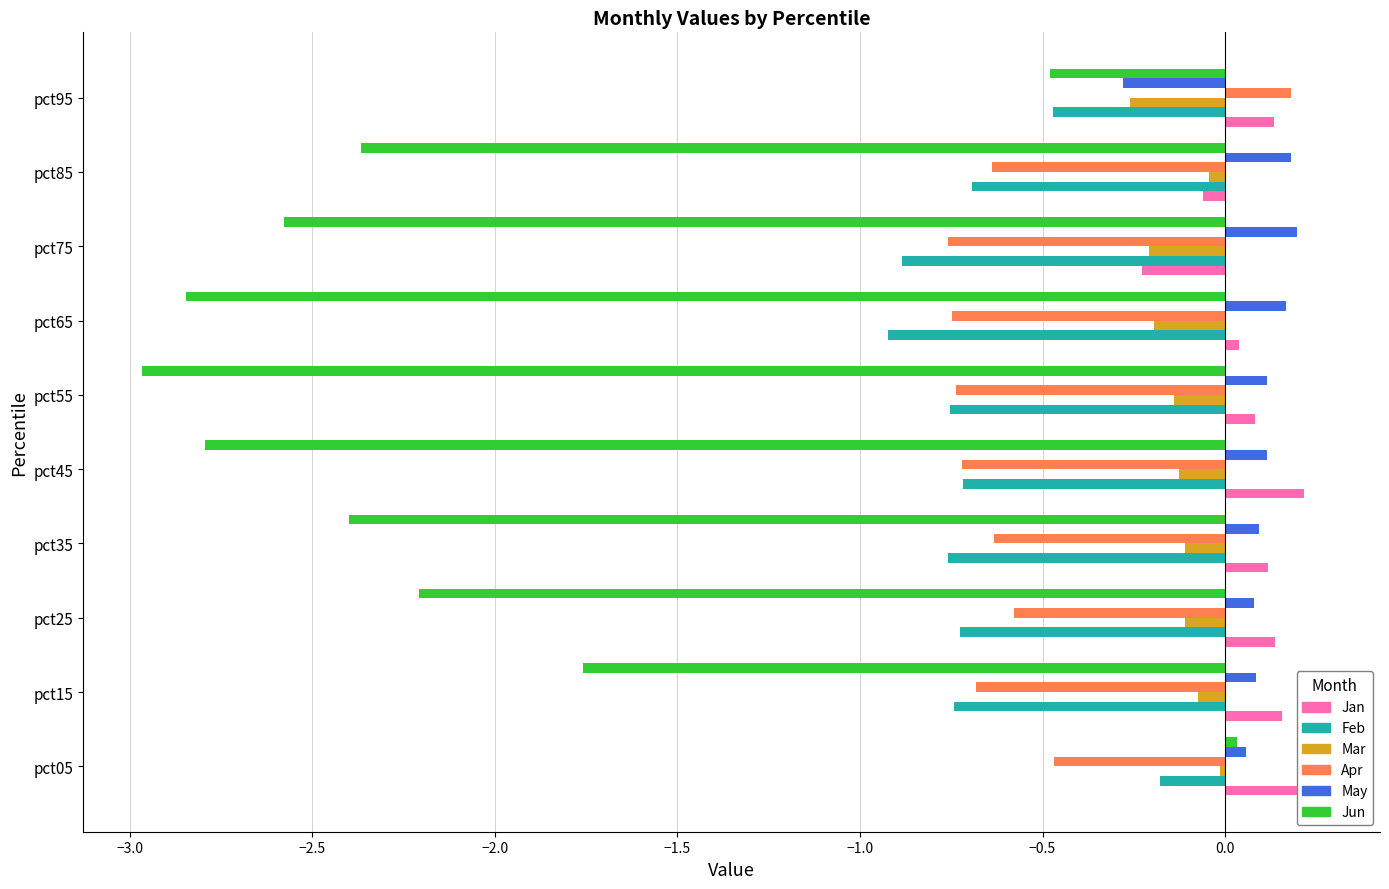

What is the difference between the second highest and minimum values in the Mar series?

0.2